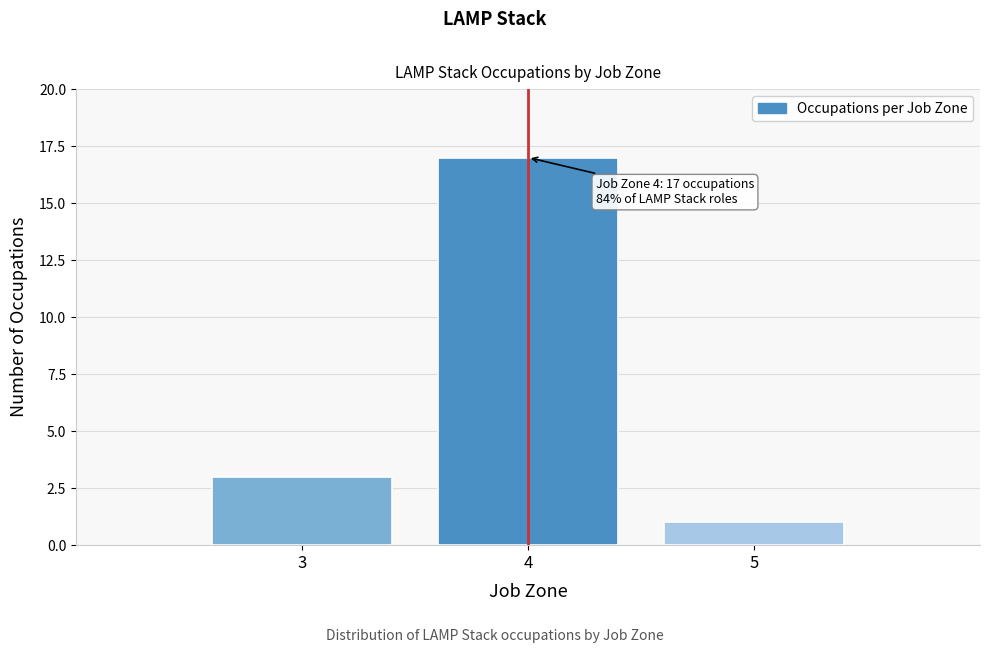

Reading left to right, what are all the values shown in this chart?

3	17	1